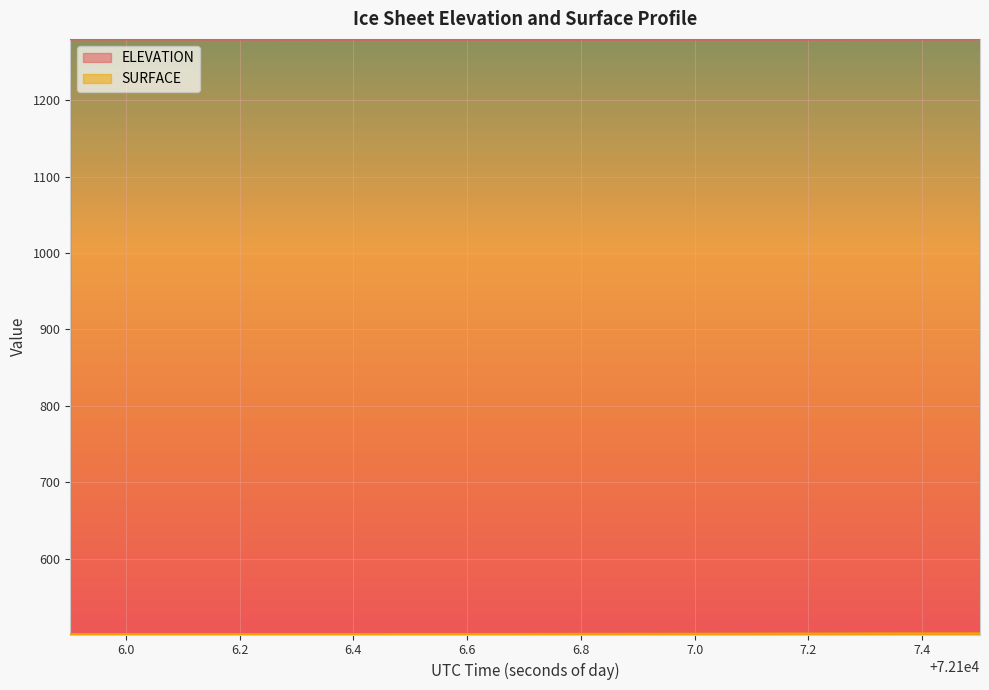

What is the difference between the ELEVATION values at 72106.15 and 72106.3958?

0.1